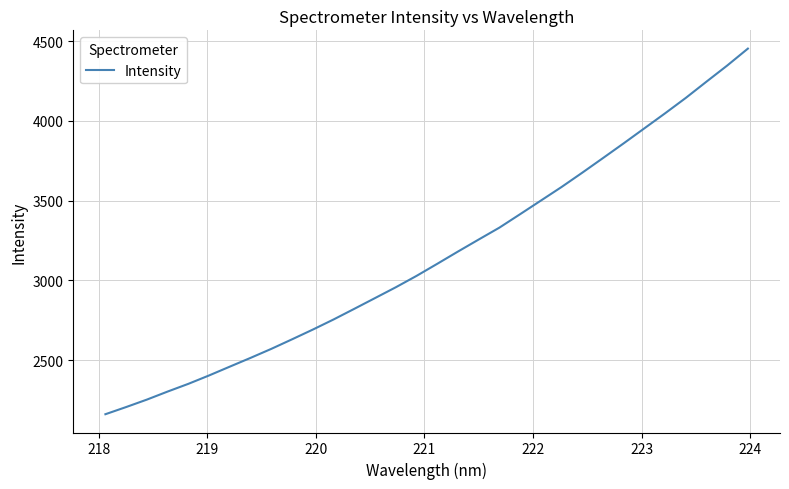

Is this an area chart (filled region under the line)?

No